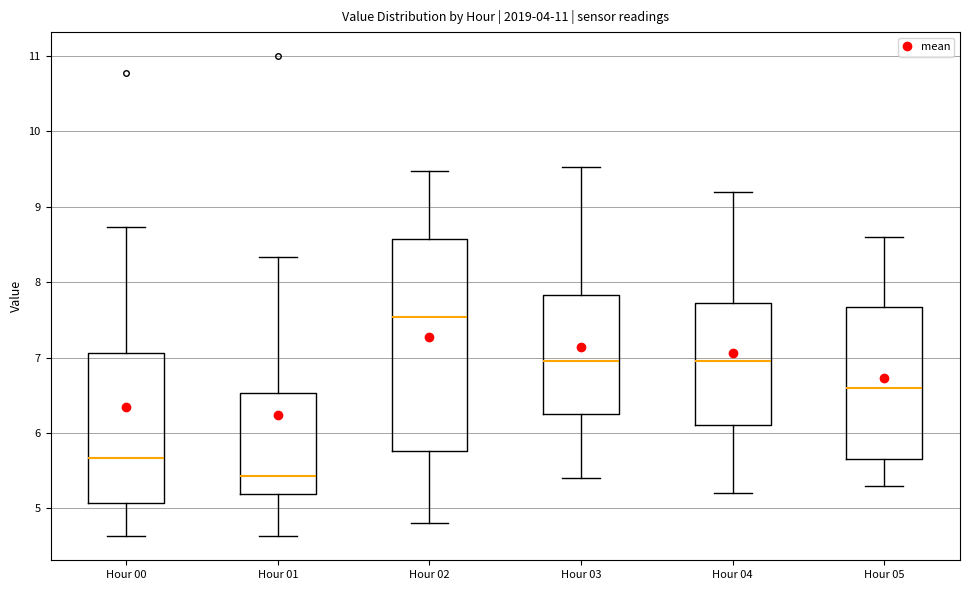

Reading left to right, transcribe this box plot: for each box, give where its median line is, the range the box spans, and where its two whiskers end, as read against the y-axis. The values are not printed on the chart, so give them approximately, as read against the axis.

Hour 00: median 5.7, box 5.1 to 7.1, whiskers 4.6 to 8.7
Hour 01: median 5.4, box 5.2 to 6.5, whiskers 4.6 to 8.3
Hour 02: median 7.5, box 5.8 to 8.6, whiskers 4.8 to 9.5
Hour 03: median 7.0, box 6.3 to 7.8, whiskers 5.4 to 9.5
Hour 04: median 7.0, box 6.1 to 7.7, whiskers 5.2 to 9.2
Hour 05: median 6.6, box 5.7 to 7.7, whiskers 5.3 to 8.6